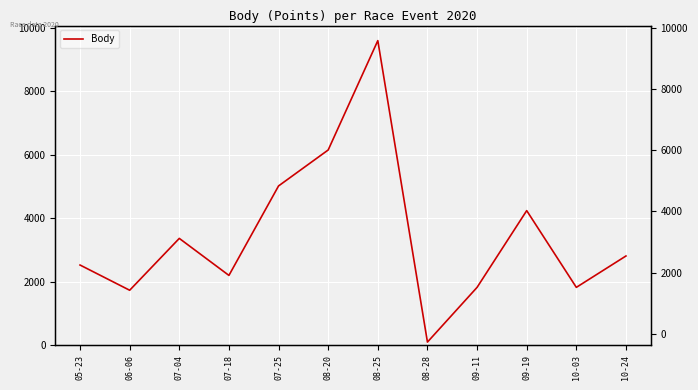

Reading left to right, list all the values displayed in this chart.

05-23=2529	06-06=1734	07-04=3368	07-18=2202	07-25=5021	08-20=6154	08-25=9600	08-28=101	09-11=1825	09-19=4243	10-03=1825	10-24=2814